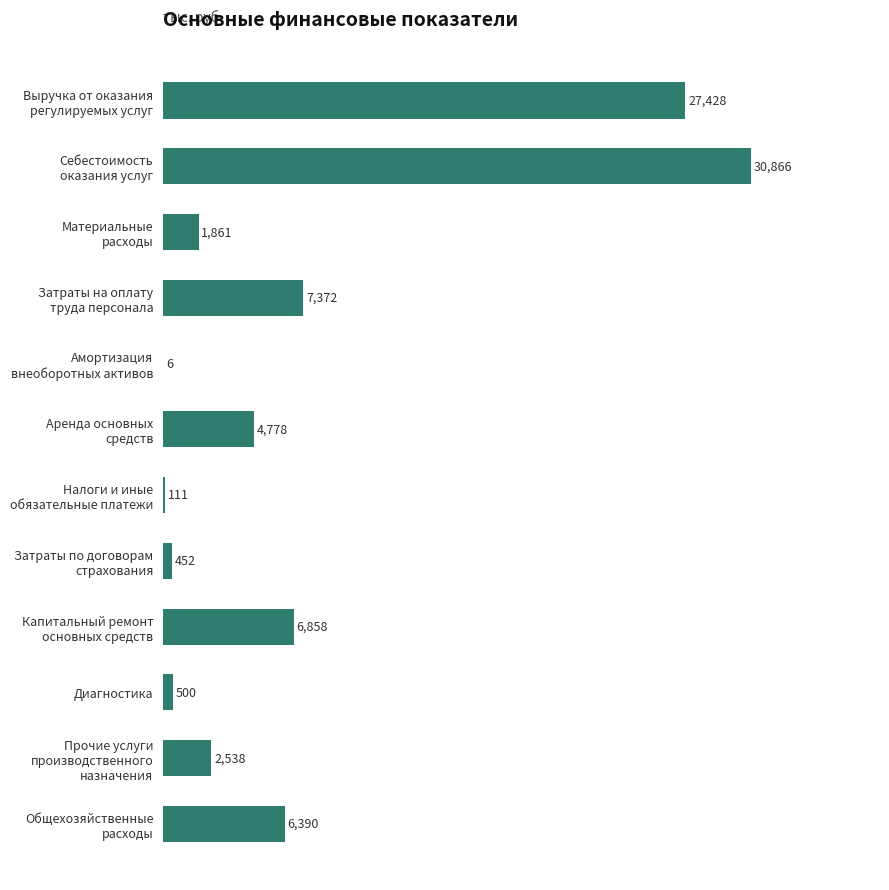

Are the bars grouped side by side (vs. stacked)?

No